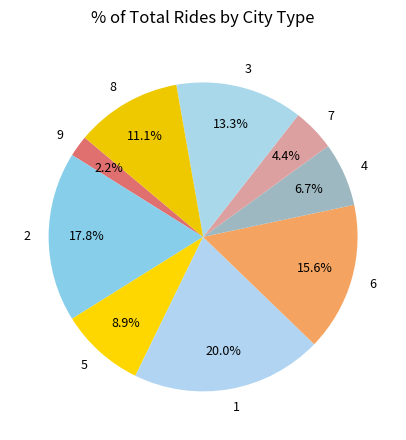

Rank the categories by value from highest to lowest.

1, 2, 6, 3, 8, 5, 4, 7, 9